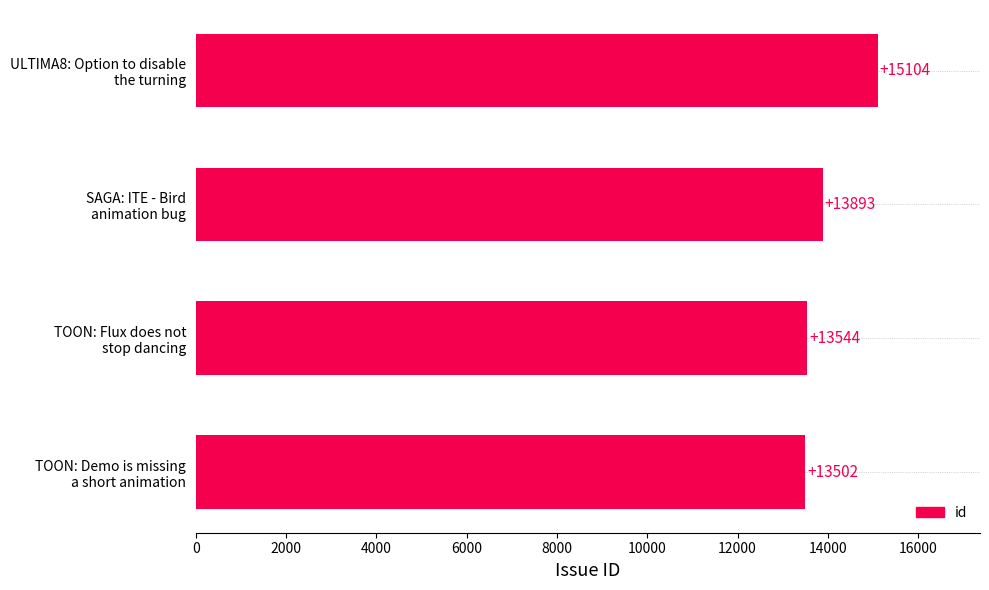

Are the bars horizontal?

Yes